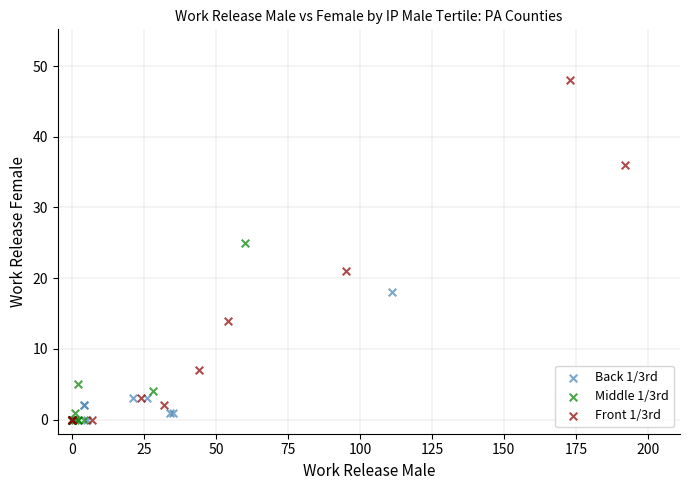

Which series reaches the maximum Y coordinate?

Front 1/3rd